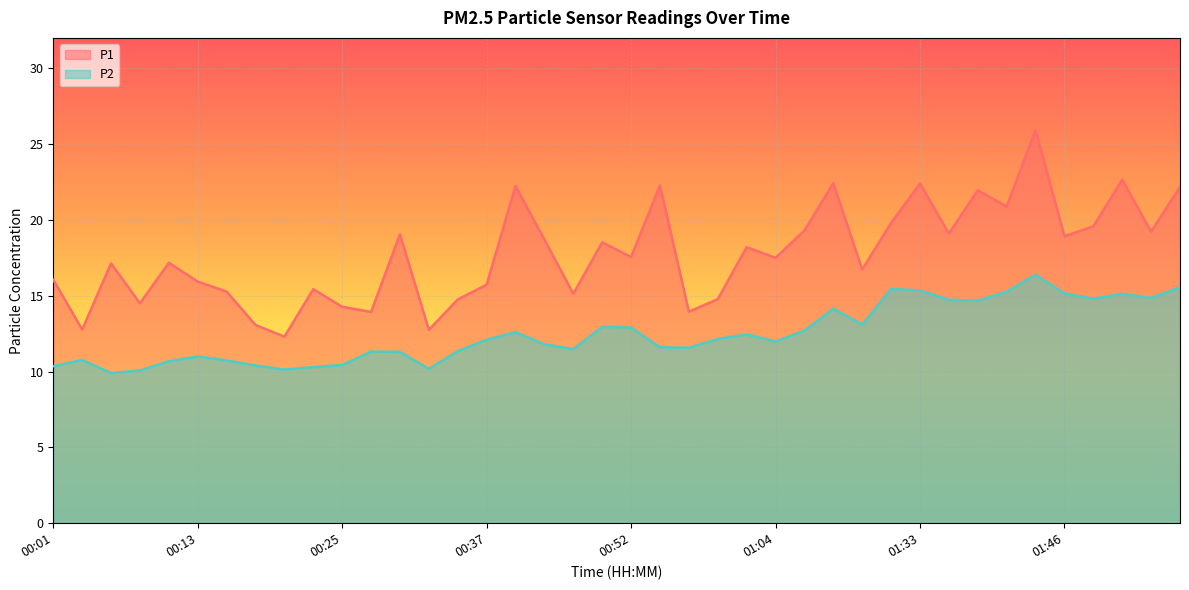

Which category has the highest value across all series?

01:43